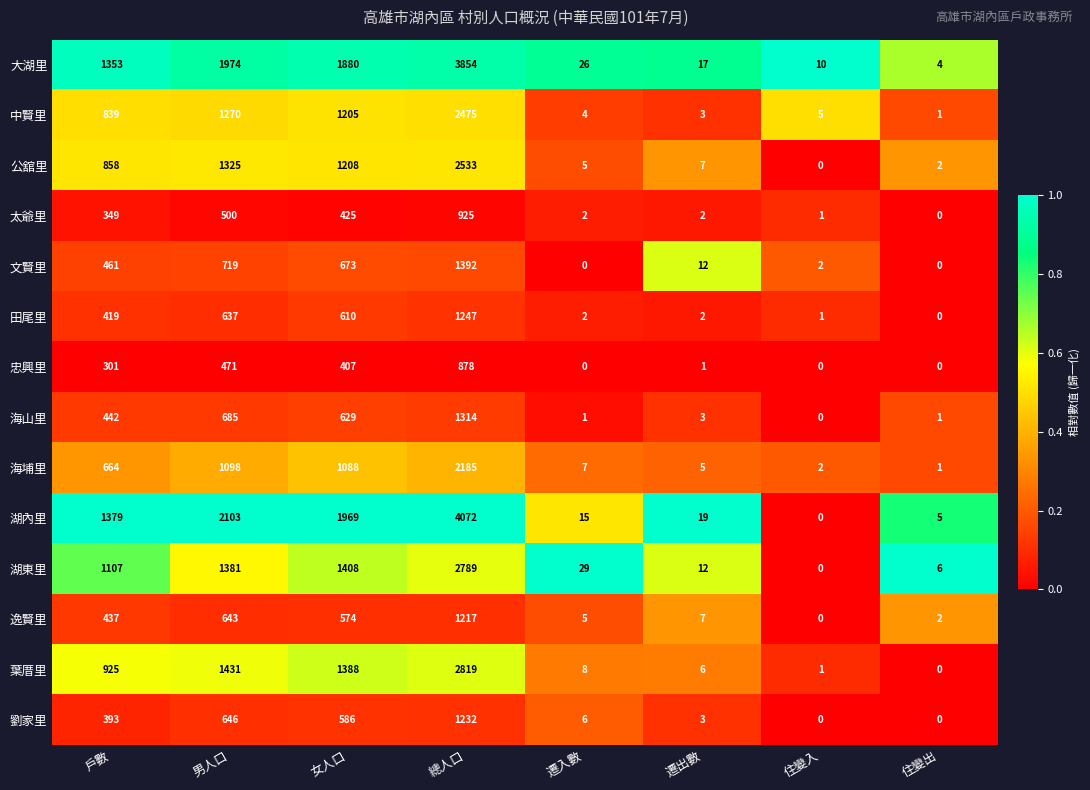

What is the sum of all 海山里 values?

3075